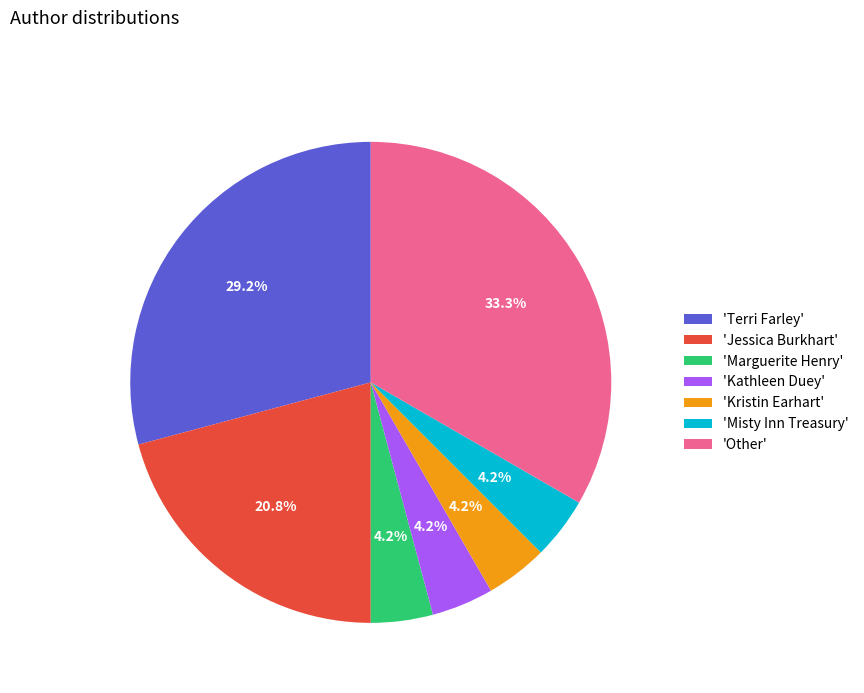

Do 'Misty Inn Treasury' and 'Other' together represent more than half of the pie?

No